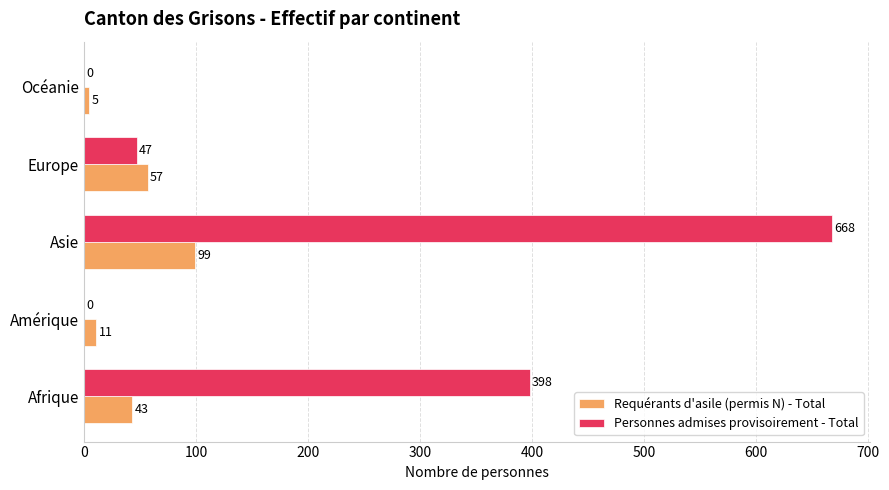

Between Amérique and Europe, which series saw the biggest shift?

Personnes admises provisoirement - Total